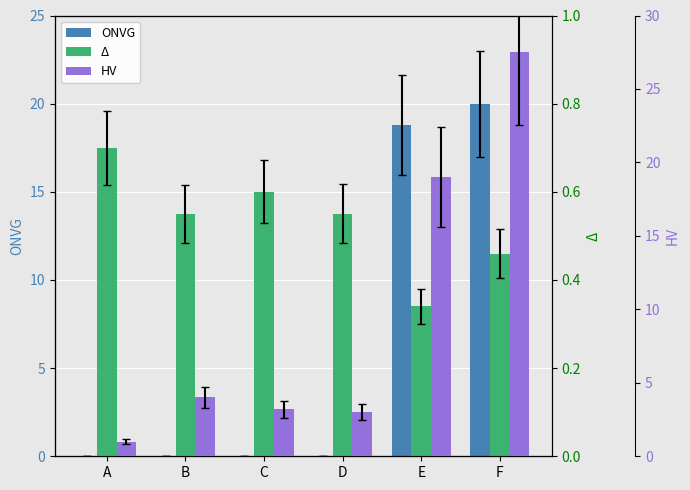

At how many categories does at least one series exceed 26?

1